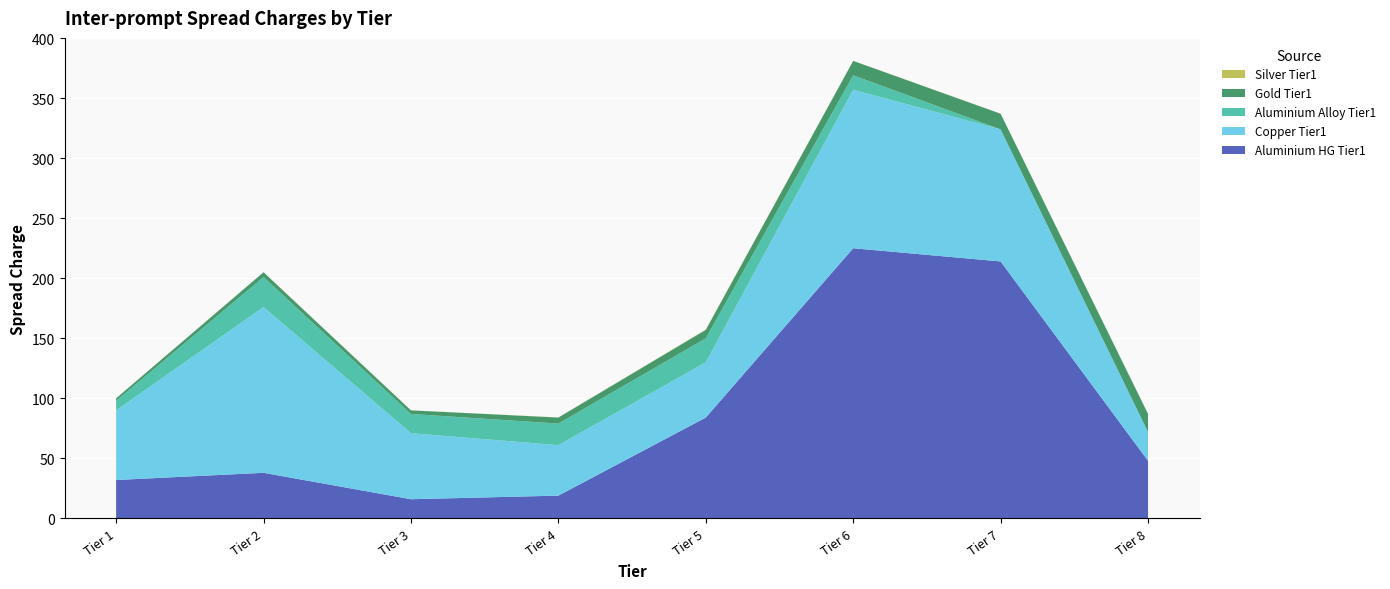

Reading right to left, what are all the values shown in this chart?

Aluminium HG Tier1: Tier 8=48.0	Tier 7=214.0	Tier 6=225.0	Tier 5=84.0	Tier 4=19.0	Tier 3=16.0	Tier 2=38.0	Tier 1=32.0
Copper Tier1: Tier 8=24.0	Tier 7=110.0	Tier 6=132.0	Tier 5=46.0	Tier 4=42.0	Tier 3=55.0	Tier 2=138.0	Tier 1=58.0
Aluminium Alloy Tier1: Tier 8=0.0	Tier 7=0.0	Tier 6=12.0	Tier 5=20.0	Tier 4=18.0	Tier 3=16.0	Tier 2=25.0	Tier 1=8.0
Gold Tier1: Tier 8=15.0	Tier 7=13.0	Tier 6=12.0	Tier 5=7.0	Tier 4=5.0	Tier 3=3.0	Tier 2=4.0	Tier 1=2.0
Silver Tier1: Tier 8=0.2	Tier 7=0.1	Tier 6=0.1	Tier 5=0.3	Tier 4=0.1	Tier 3=0.0	Tier 2=0.0	Tier 1=0.0